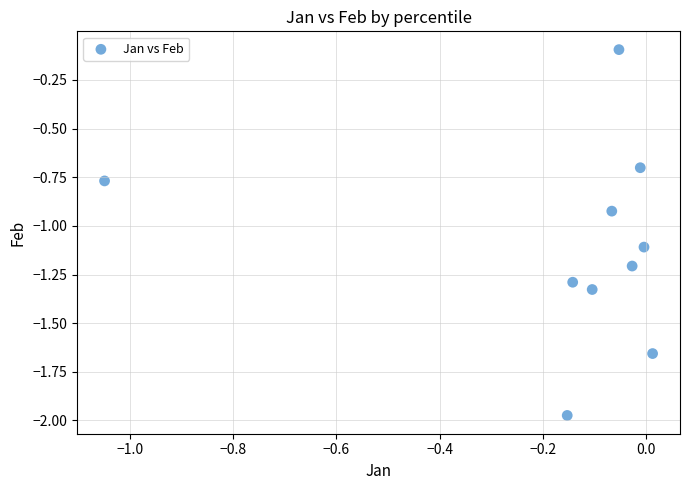

What is the range of Y values (max minus min)?

1.9